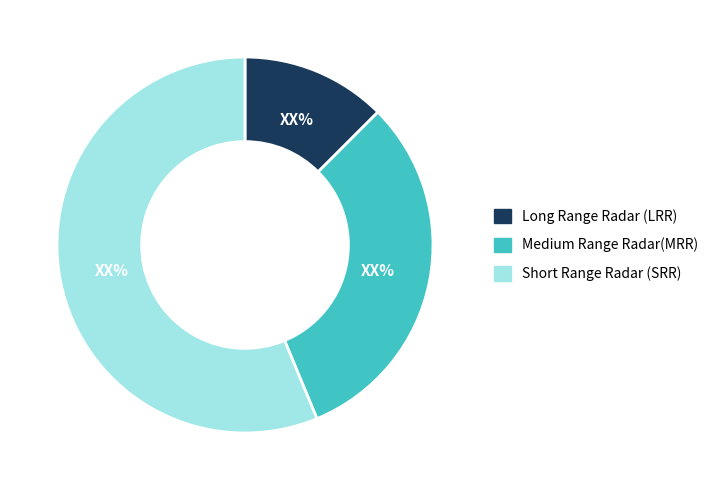

What is the largest slice in the pie chart?

Short Range Radar (SRR)